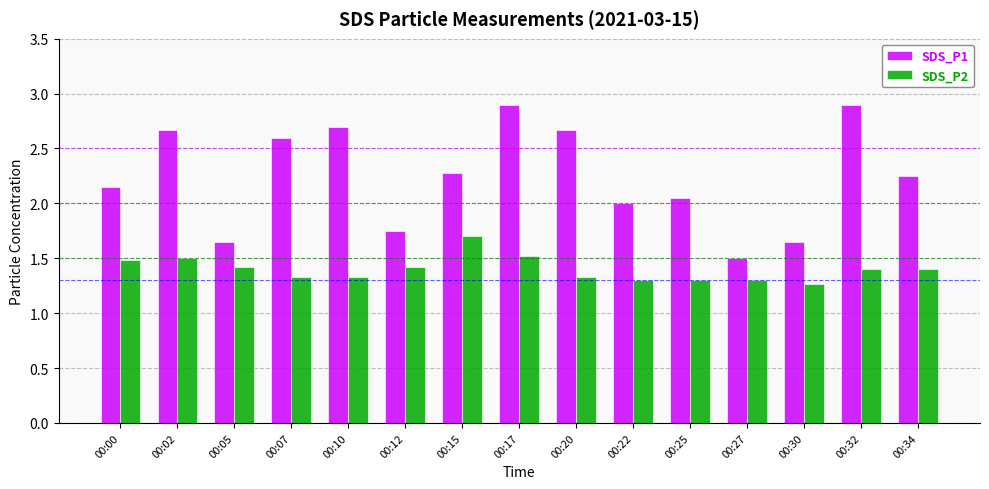

What is the greatest value displayed?

2.9